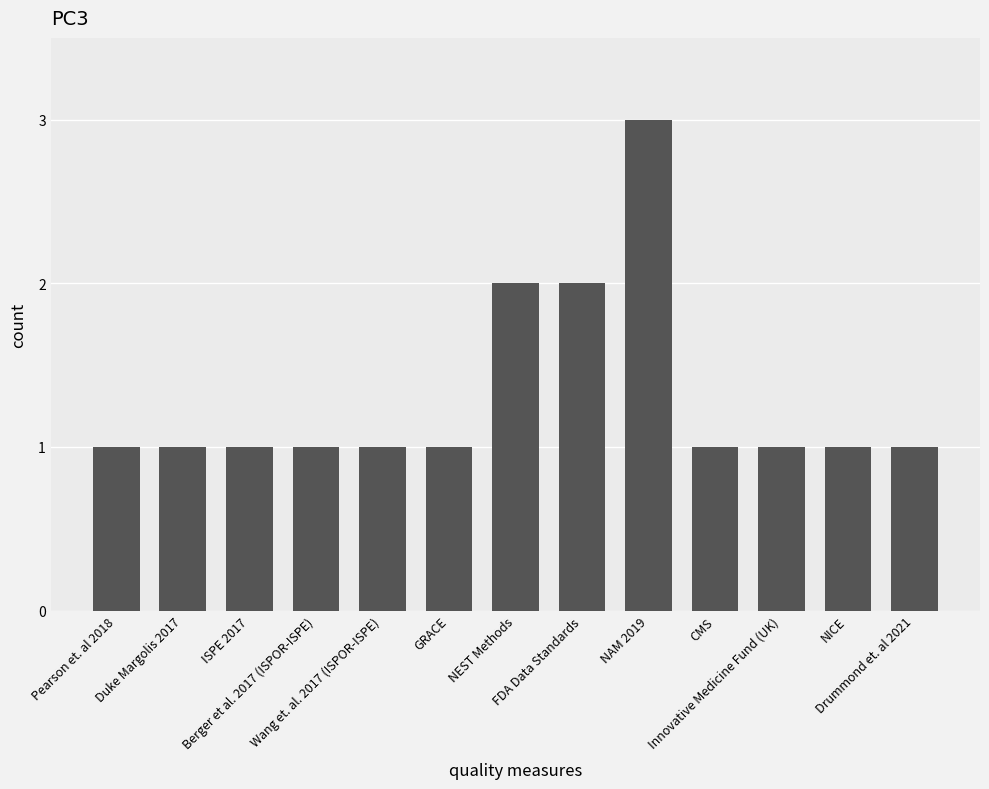

What is the difference between the maximum and second lowest values?

2